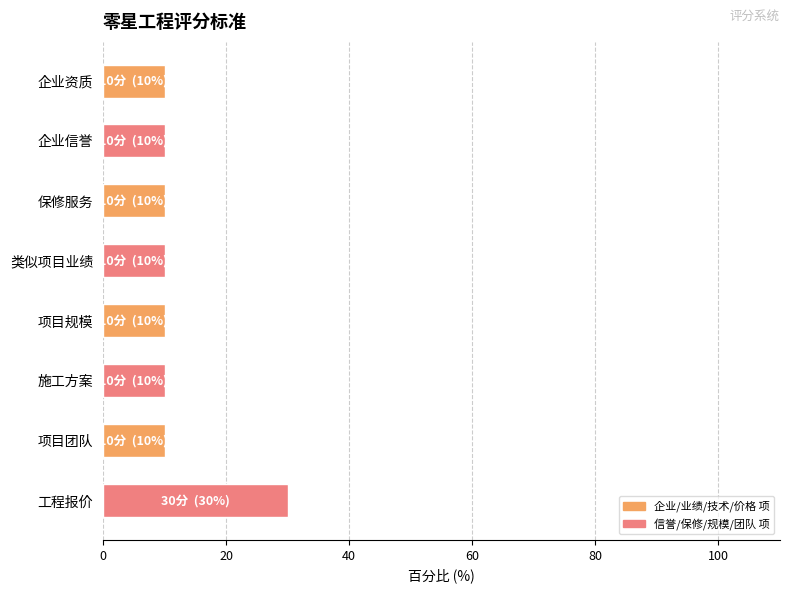

What is the label of the 7th bar from the bottom?

企业信誉